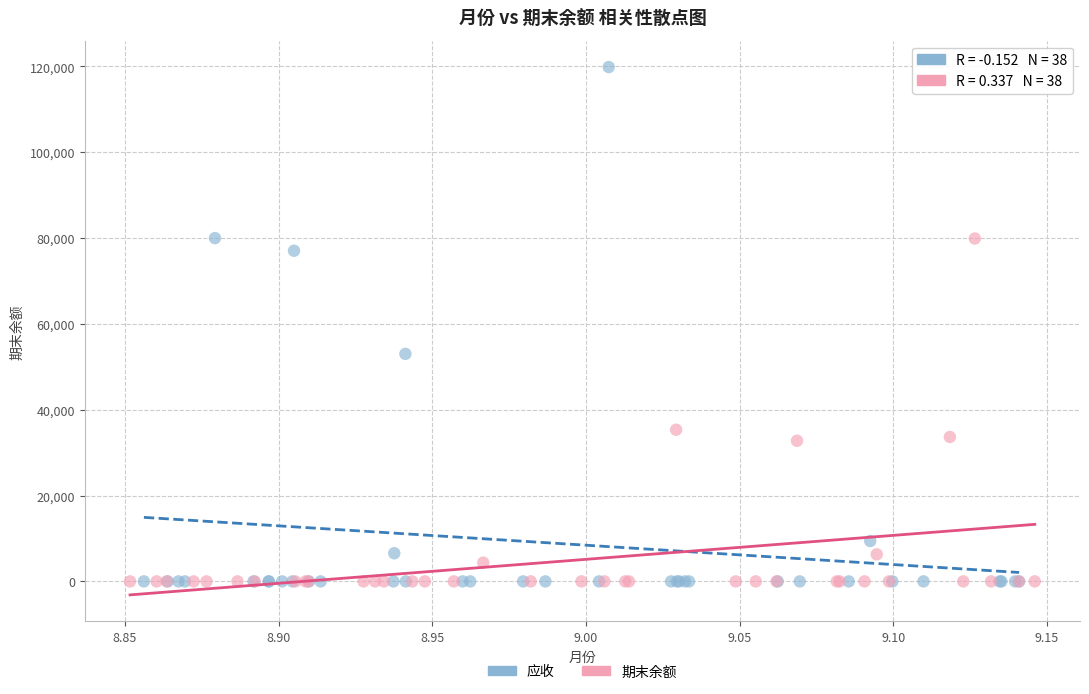

Which series contains the highest Y value?

应收